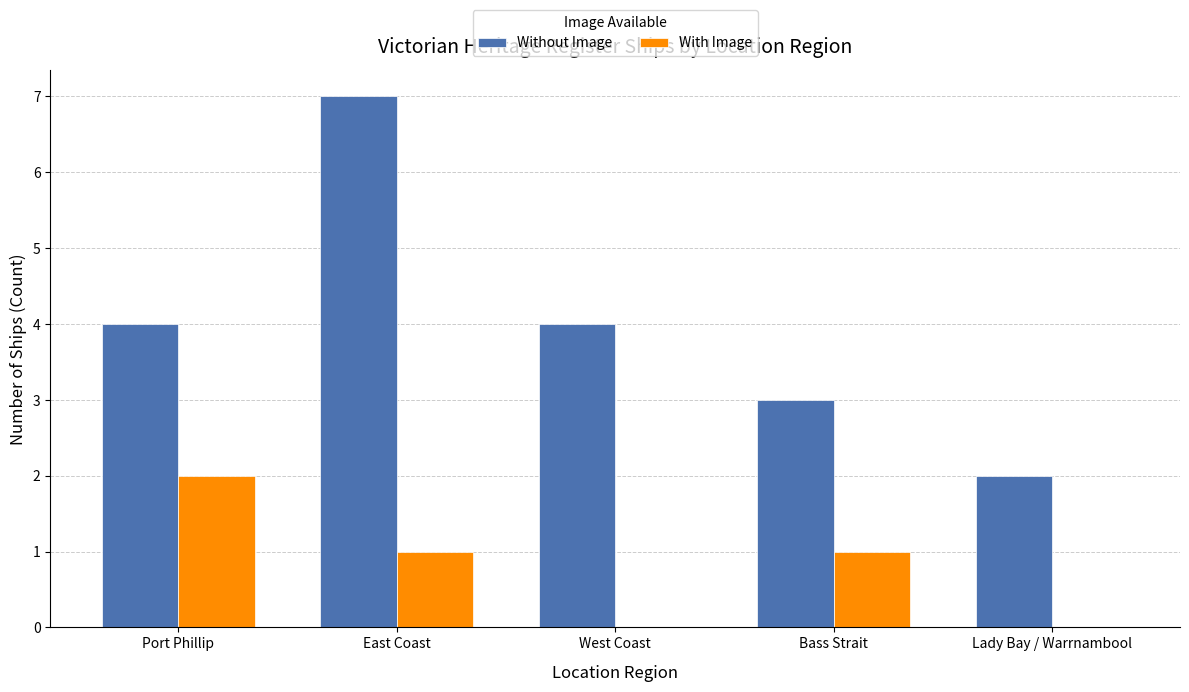

Does the chart contain stacked bars?

No